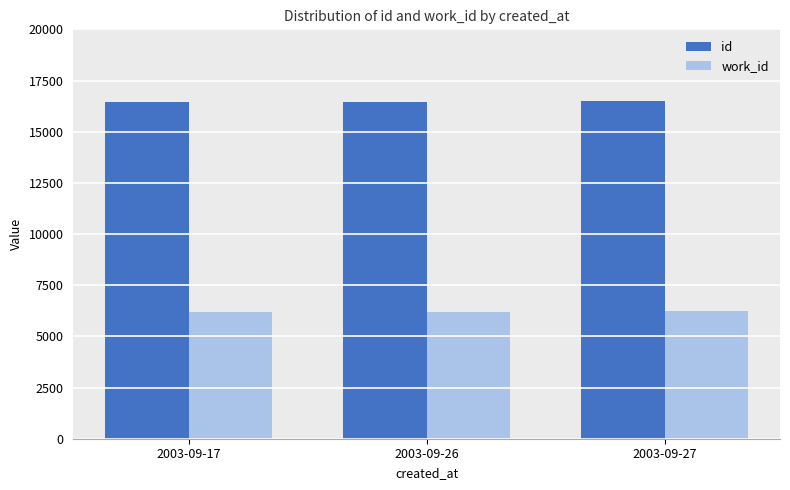

What is the difference between the highest and lowest values at 2003-09-26?

10233